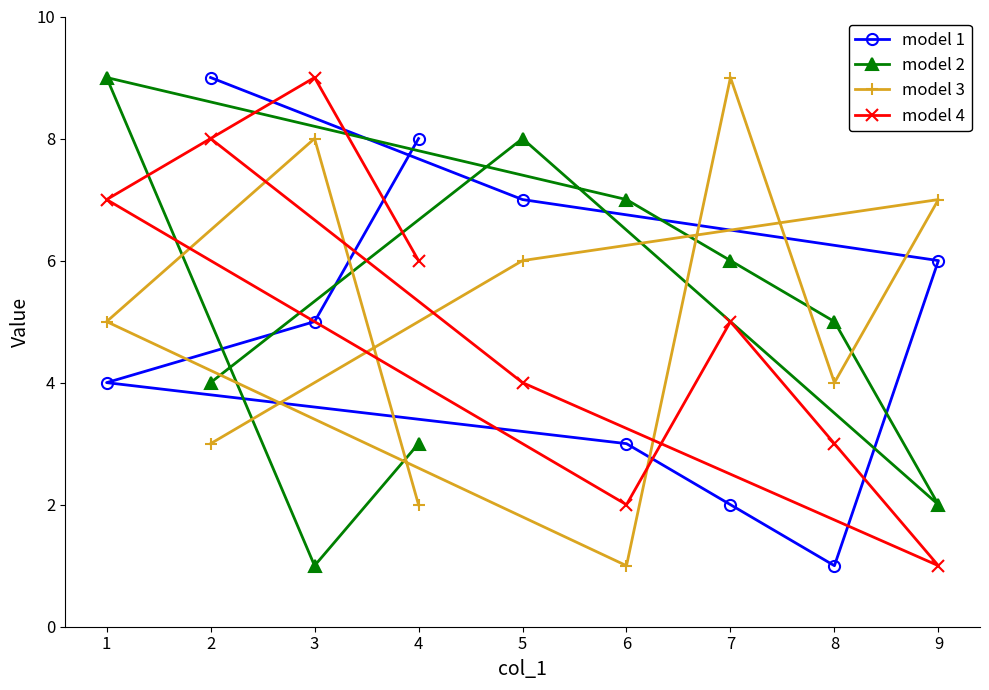

What is the greatest value displayed?

9